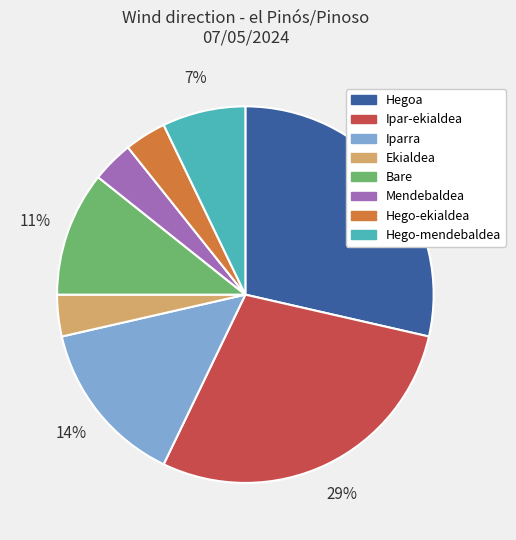

Does Bare represent more than half of the total?

No